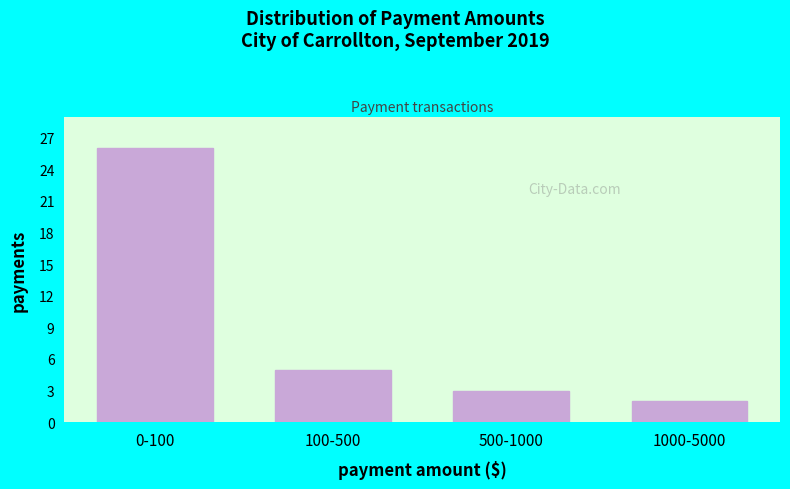

Reading left to right, extract all data points from this chart.

26	5	3	2